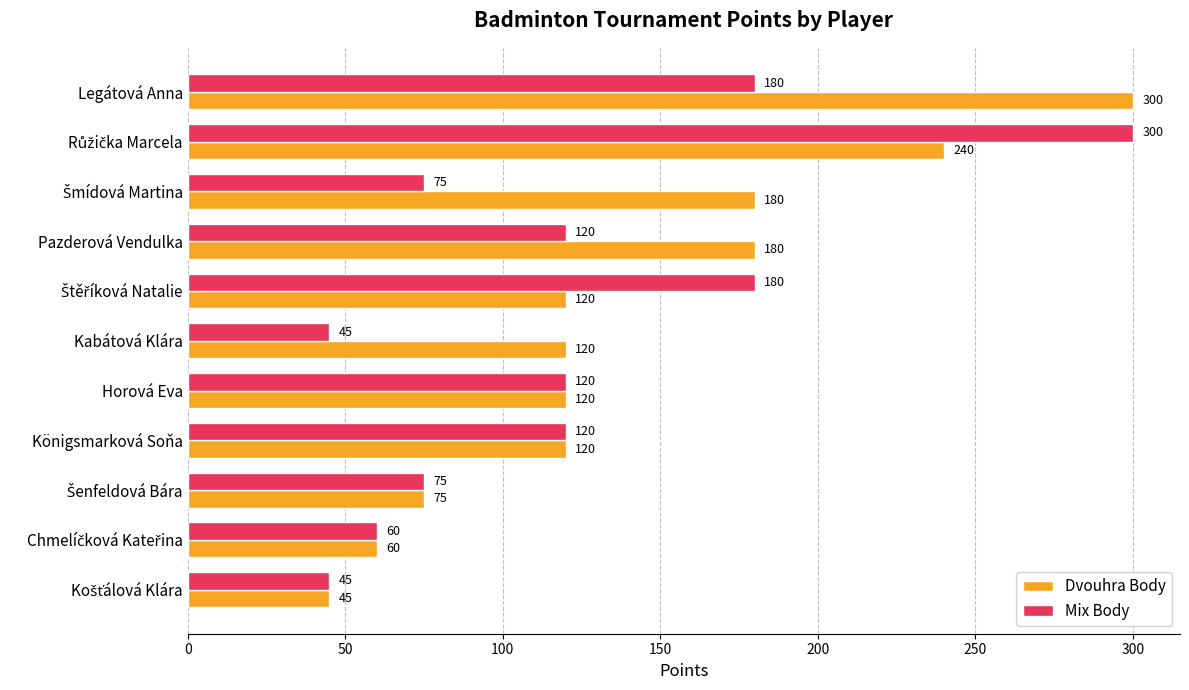

What is the difference between the second highest and second lowest values in the Mix Body series?

135